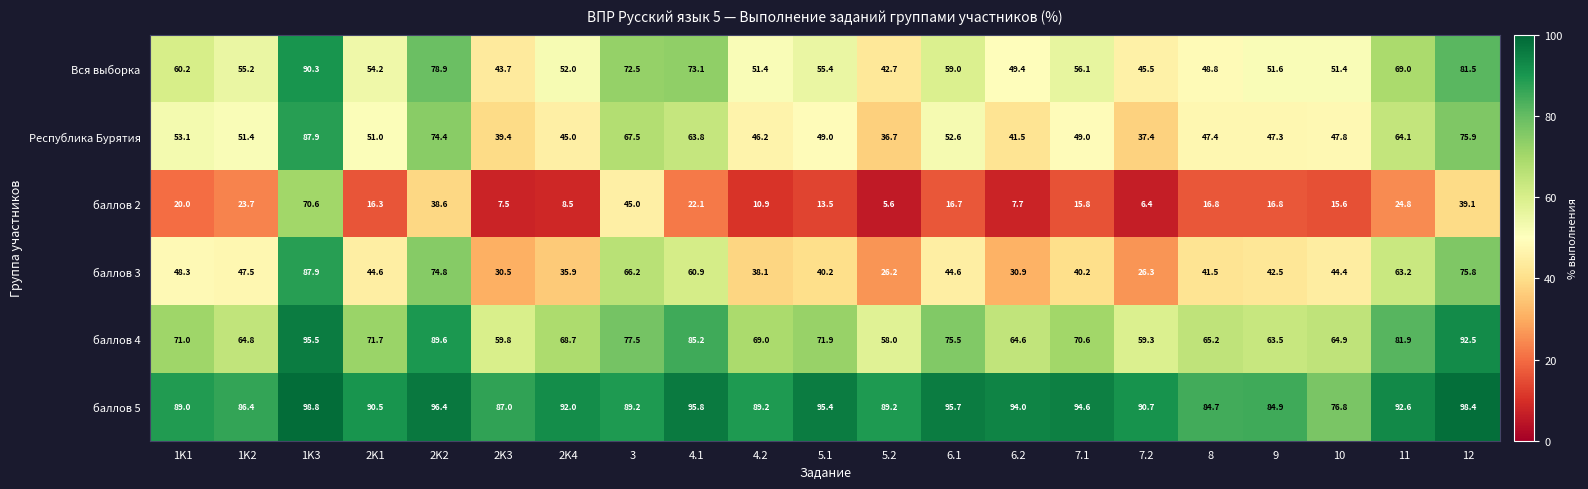

Is it true that баллов 4 equals 95.5 at 1K3?

True